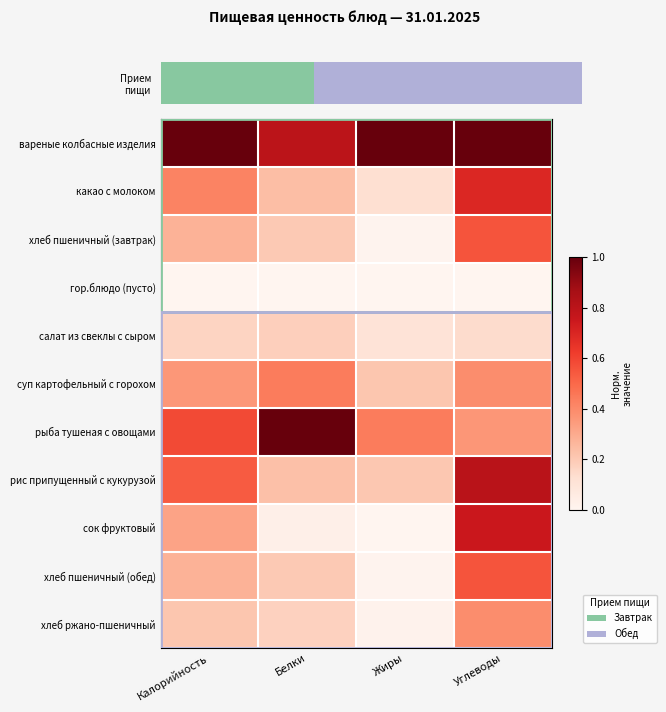

Reading right to left, list all the values displayed in this chart.

вареные колбасные изделия: Углеводы=1.0	Жиры=1.0	Белки=0.8	Калорийность=1.0
какао с молоком: Углеводы=0.7	Жиры=0.1	Белки=0.2	Калорийность=0.4
хлеб пшеничный (завтрак): Углеводы=0.6	Жиры=0.0	Белки=0.2	Калорийность=0.3
гор.блюдо (пусто): Углеводы=0.0	Жиры=0.0	Белки=0.0	Калорийность=0.0
салат из свеклы с сыром: Углеводы=0.1	Жиры=0.1	Белки=0.2	Калорийность=0.2
суп картофельный с горохом: Углеводы=0.4	Жиры=0.2	Белки=0.4	Калорийность=0.4
рыба тушеная с овощами: Углеводы=0.4	Жиры=0.4	Белки=1.0	Калорийность=0.6
рис припущенный с кукурузой: Углеводы=0.8	Жиры=0.2	Белки=0.2	Калорийность=0.5
сок фруктовый: Углеводы=0.8	Жиры=0.0	Белки=0.0	Калорийность=0.3
хлеб пшеничный (обед): Углеводы=0.6	Жиры=0.0	Белки=0.2	Калорийность=0.3
хлеб ржано-пшеничный: Углеводы=0.4	Жиры=0.0	Белки=0.2	Калорийность=0.2